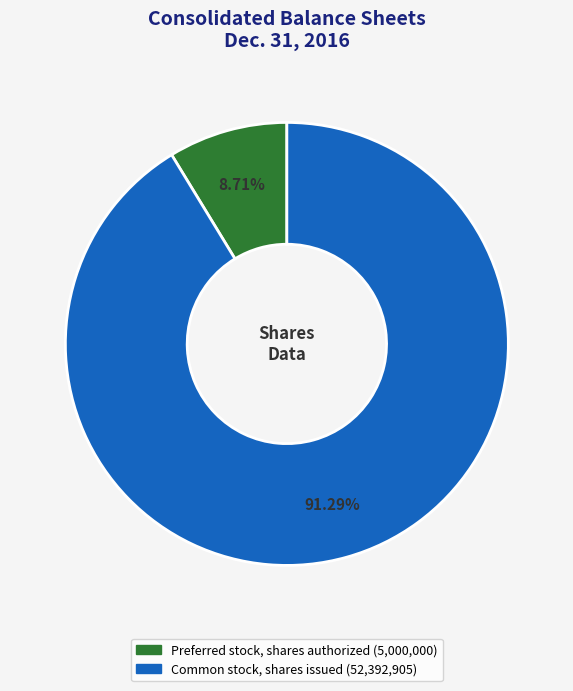

What percentage do Common stock, shares issued and Preferred stock, shares authorized together represent?

100.0%